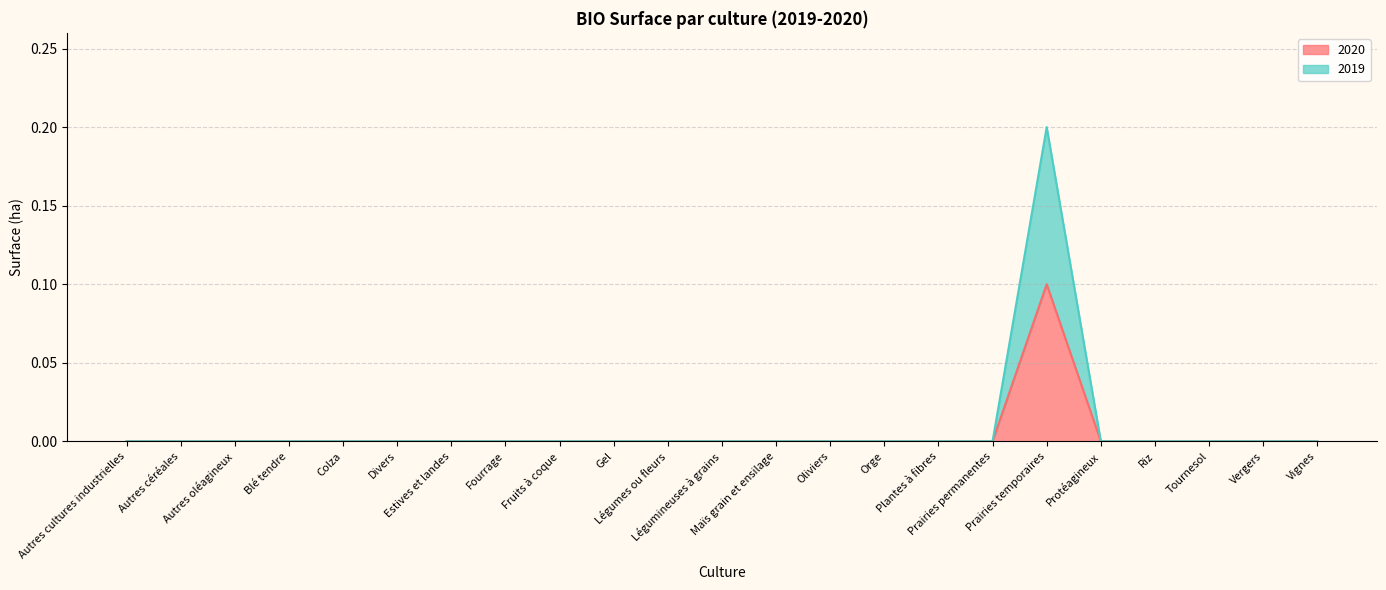

What is the sum of all 2019 values?

0.1